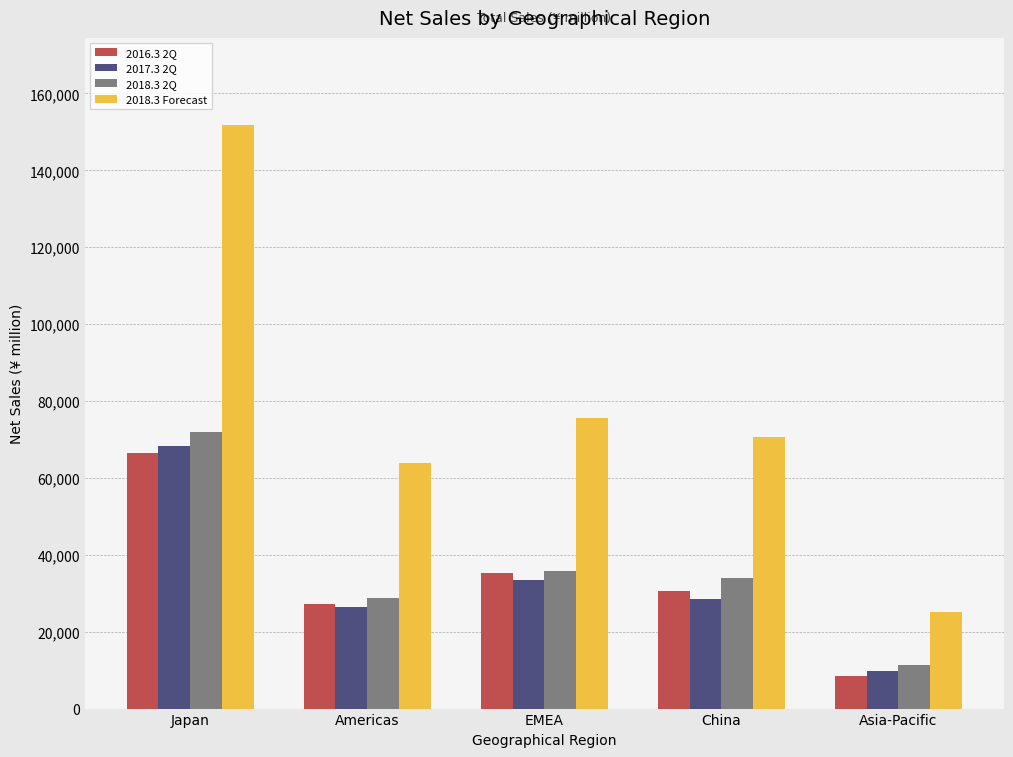

List the labels in order of 2018.3 Forecast value, smallest first.

Asia-Pacific, Americas, China, EMEA, Japan